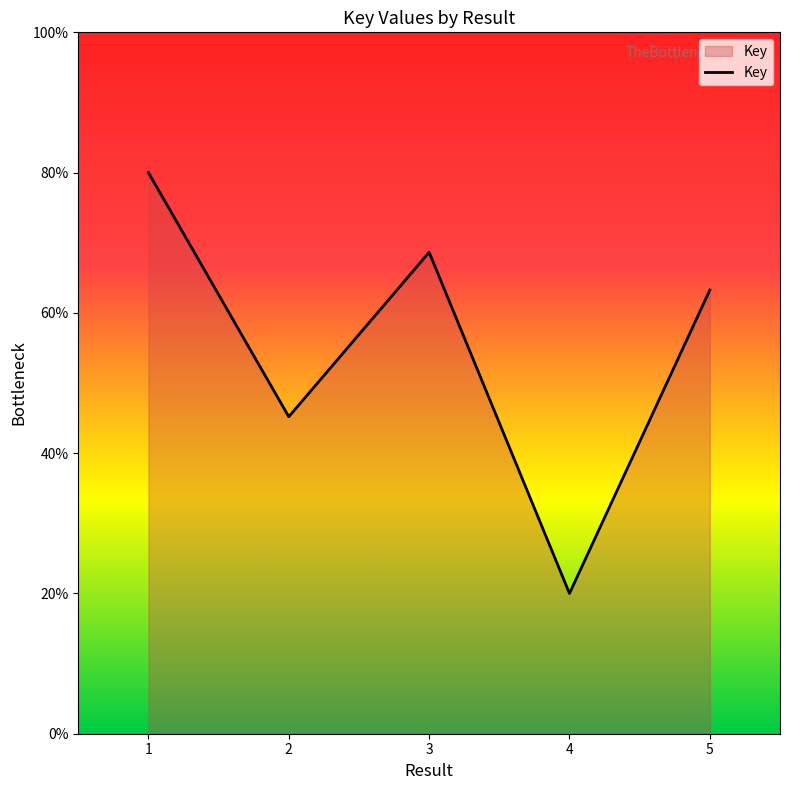

Which category has the highest value across all series?

1